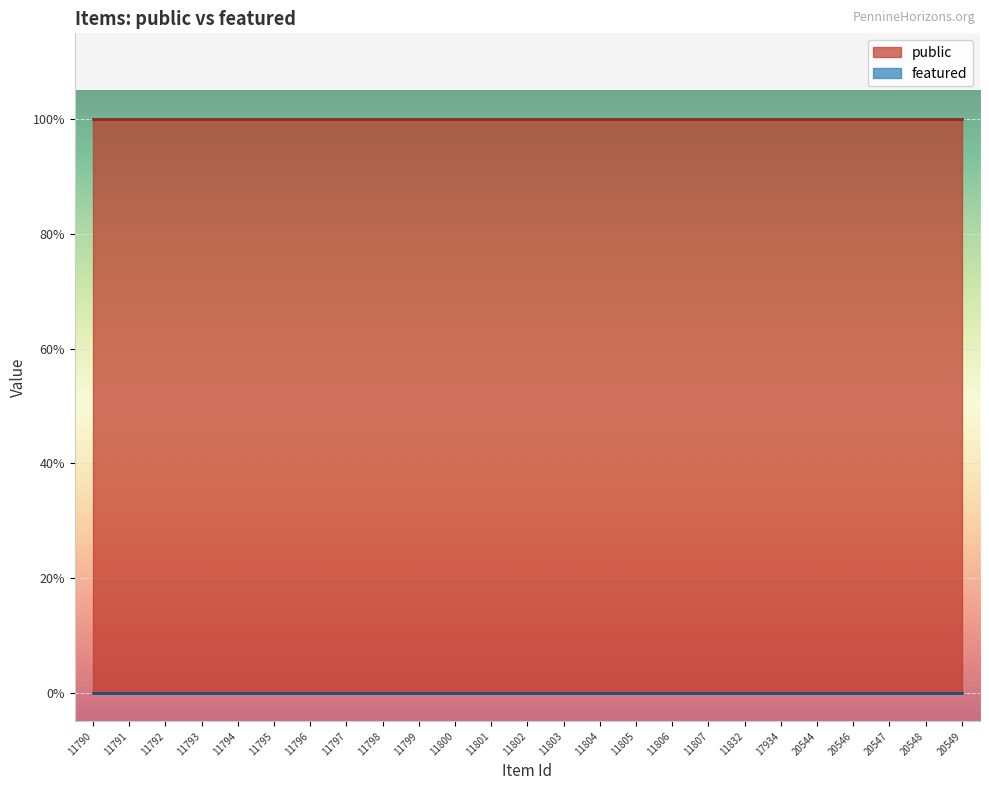

At how many categories does at least one series exceed 0?

25